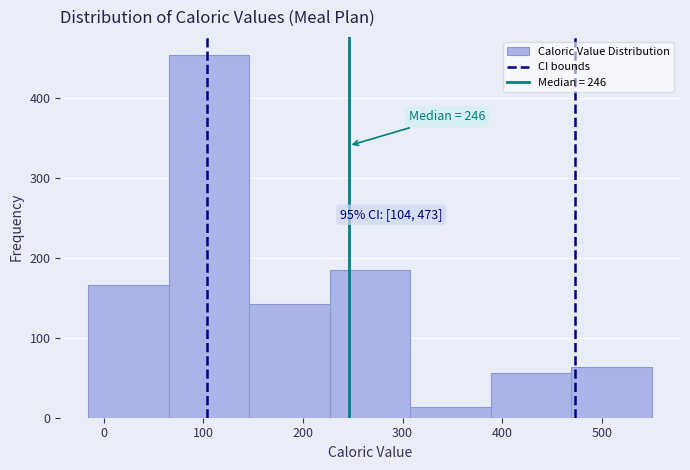

Over which range of the x-axis is the bar tallest?

70 to 150